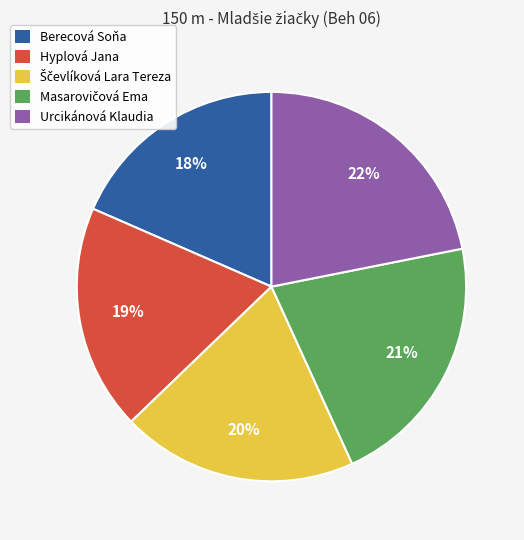

Does Berecová Soňa represent more than half of the total?

No